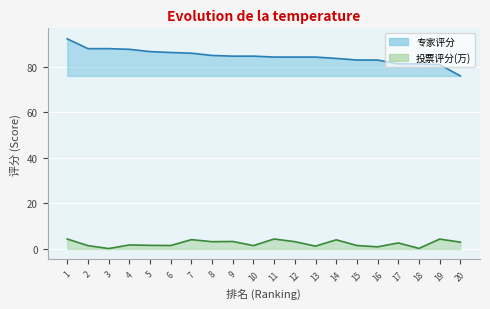

Where does the 专家评分 series first go above 84?

1